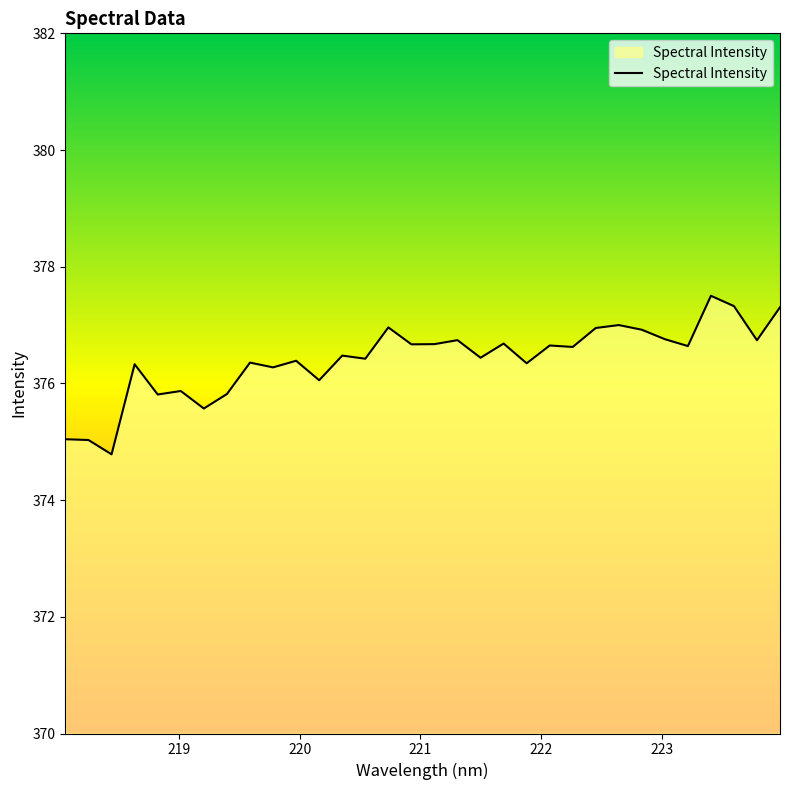

What is the difference between the maximum and minimum values?

2.7